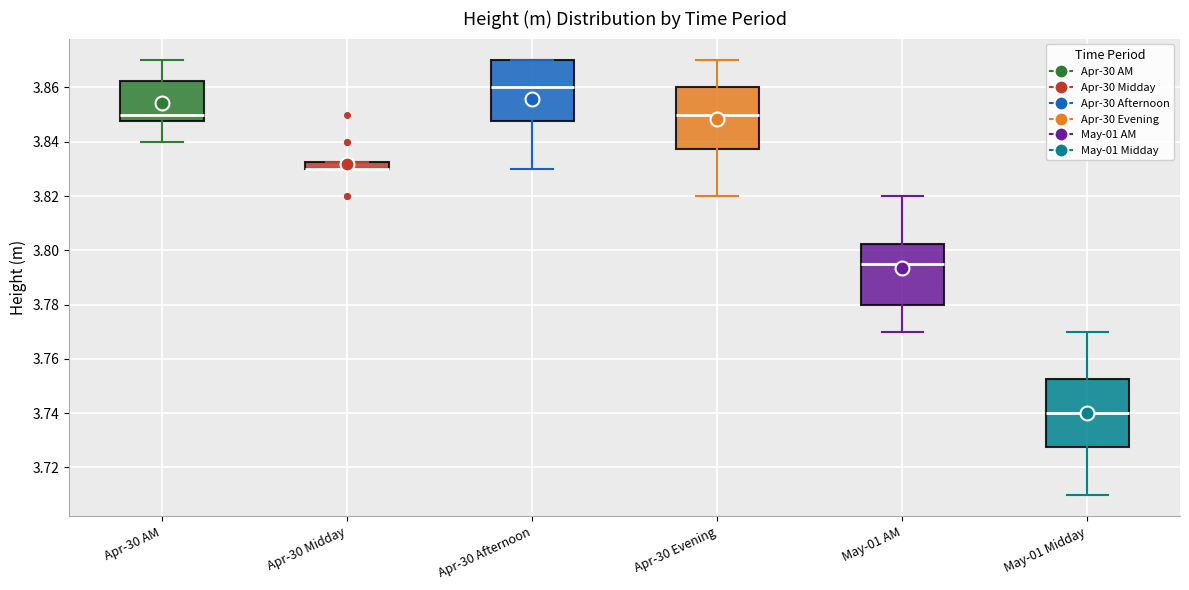

Where is the lower edge of the box for Apr-30 AM on the y-axis? The values are not printed on the chart, so give them approximately, as read against the axis.

3.848